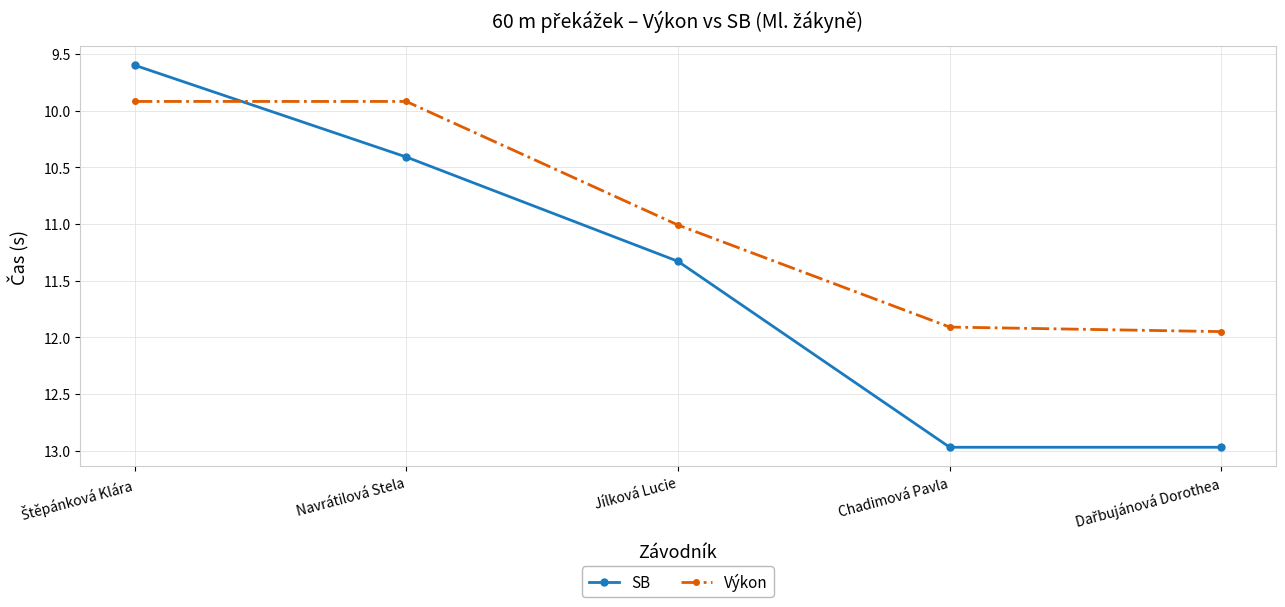

What is the label of the 4th point from the left?

Chadimová Pavla